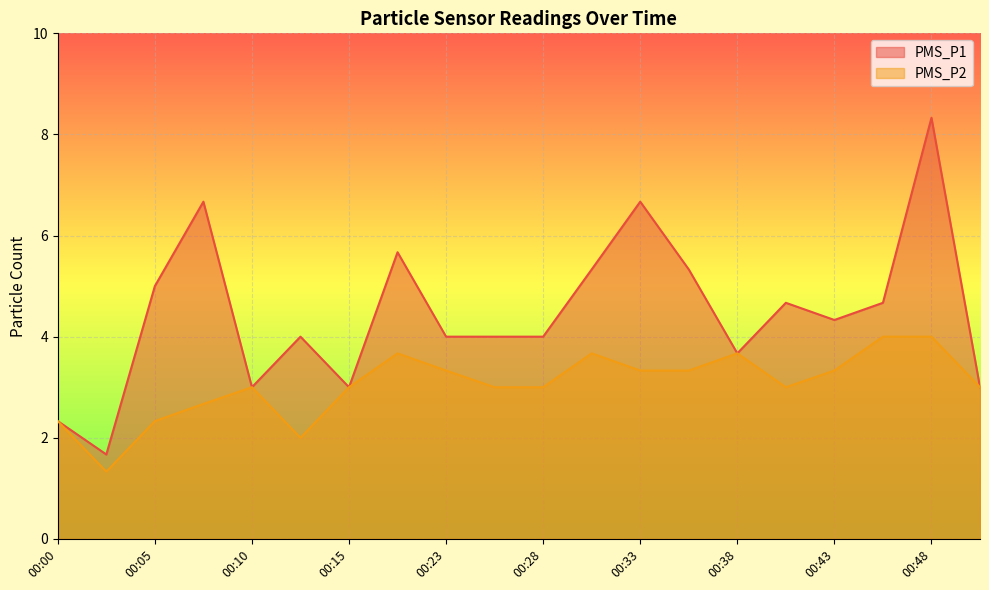

What is the difference between the PMS_P1 values at 00:05 and 00:48?

3.3